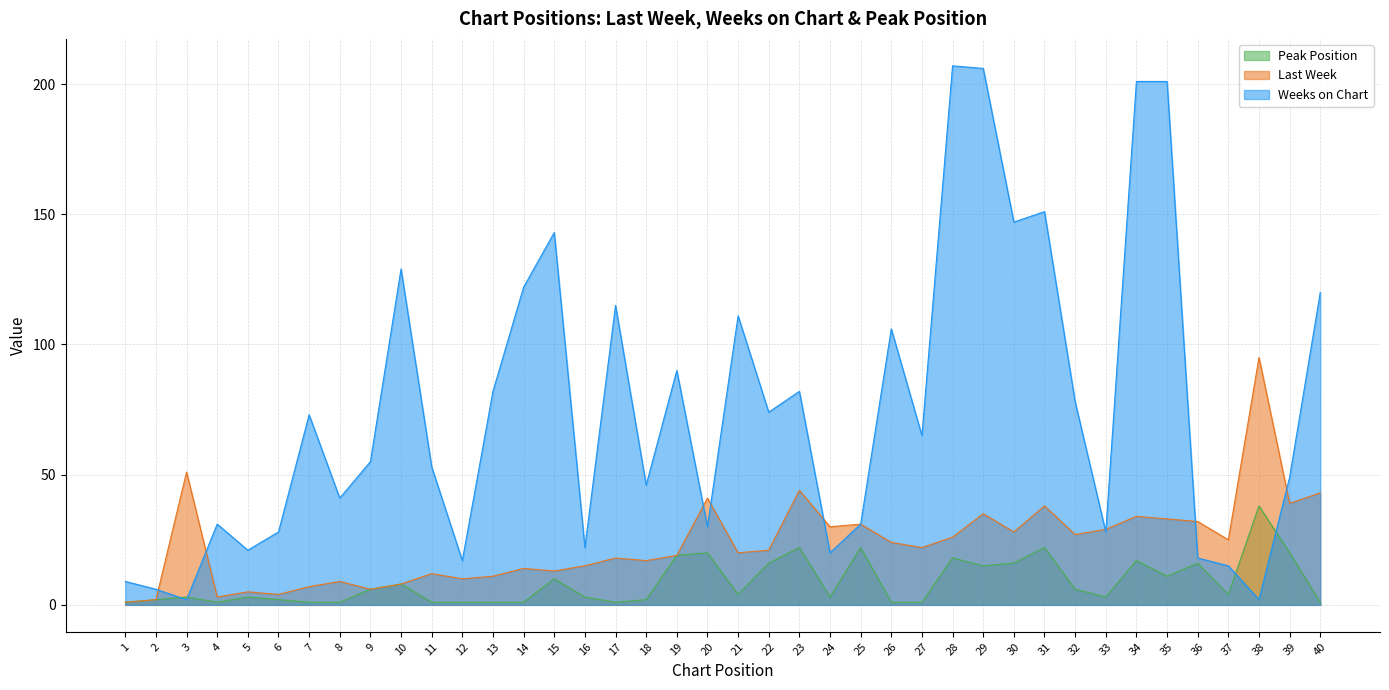

How many lines are shown in the chart?

3